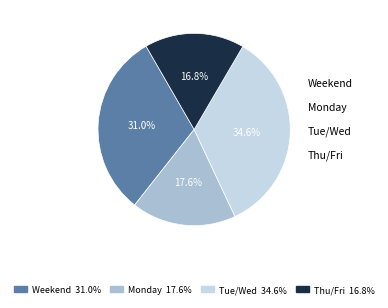

Is there a majority slice in this chart?

No